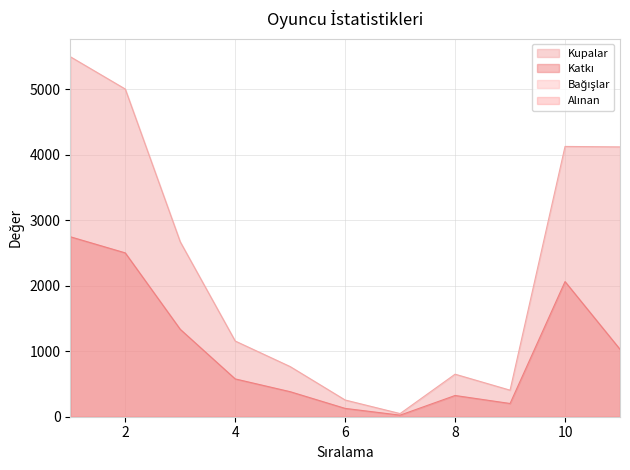

Does the chart have visible grid lines?

Yes